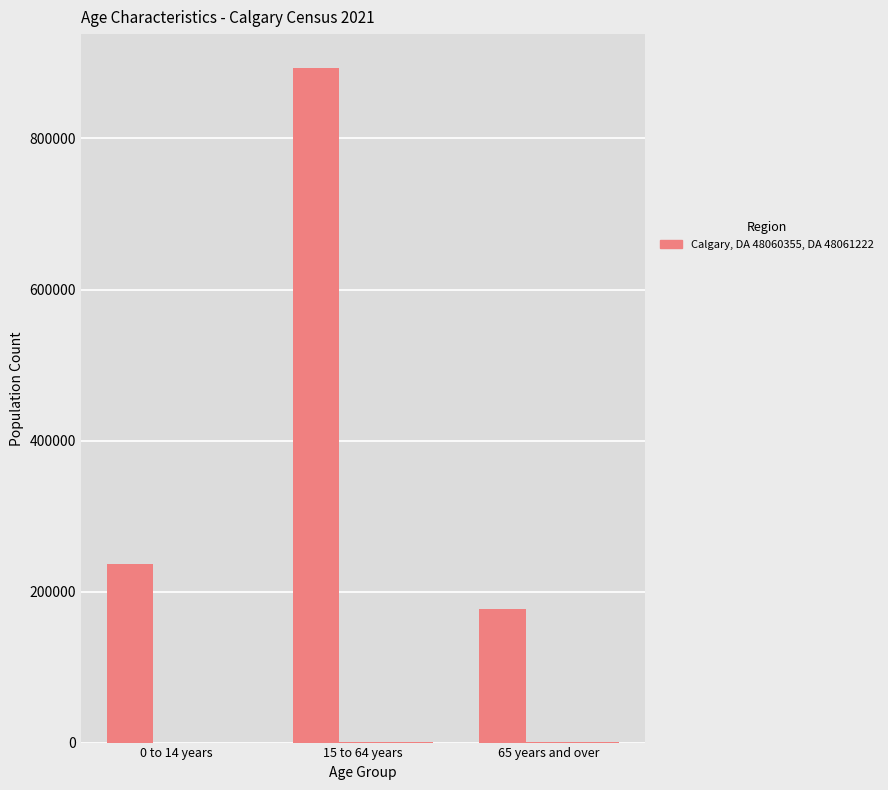

The DA 48060355 (Total) series shows 360 at 65 years and over. True or false?

True